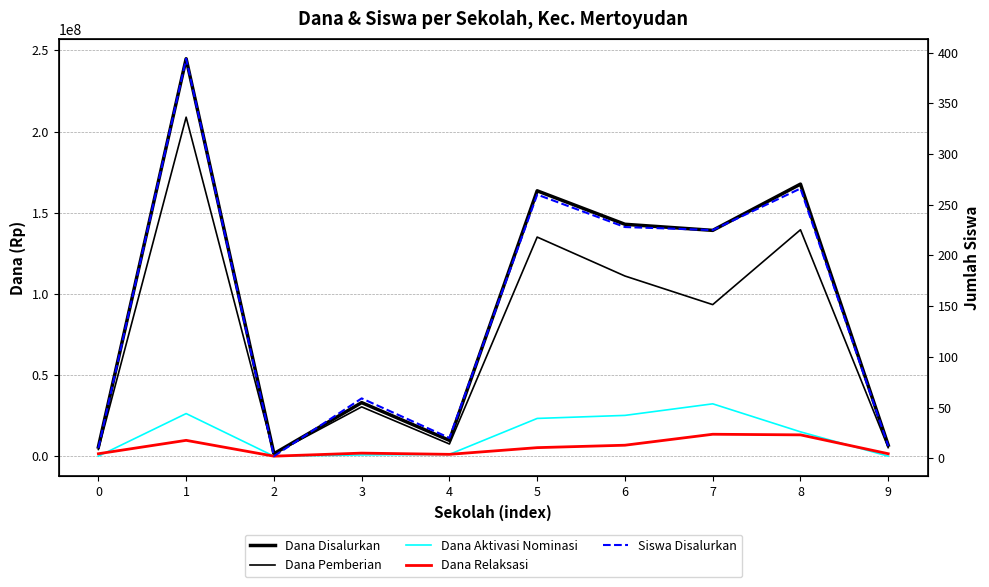

Reading left to right, transcribe all the data shown in this chart.

Dana Disalurkan: 5625000	244875000	1500000	33000000	9750000	163500000	142875000	139125000	167625000	6750000
Dana Pemberian: 4125000	208875000	1500000	30375000	7500000	135000000	111000000	93375000	139500000	5250000
Dana Aktivasi Nominasi: 0	26250000	0	750000	1125000	23250000	25125000	32250000	15000000	0
Dana Relaksasi: 1500000	9750000	0	1875000	1125000	5250000	6750000	13500000	13125000	1500000
Siswa Disalurkan: 10	394	2	59	20	260	228	225	266	12